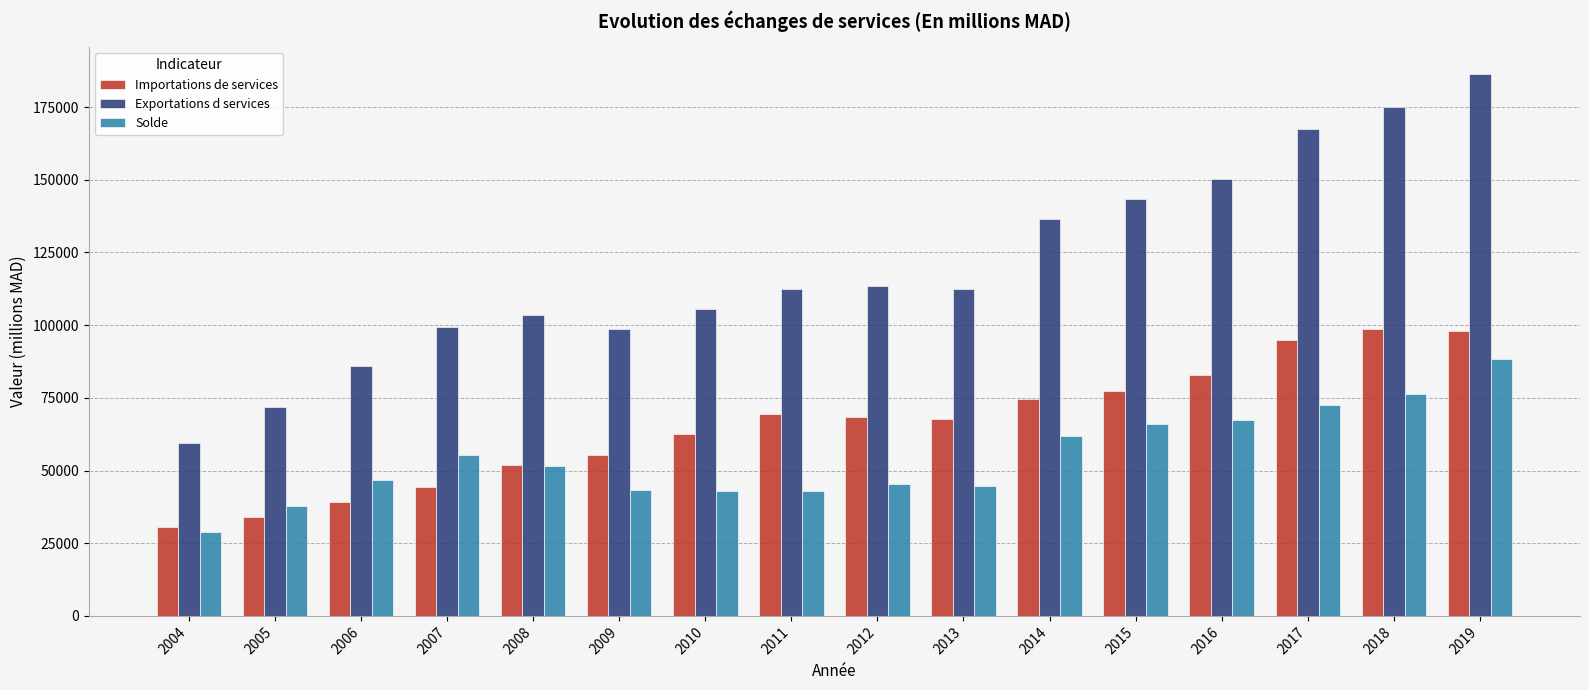

Which series has the largest range (max minus min)?

Exportations d services